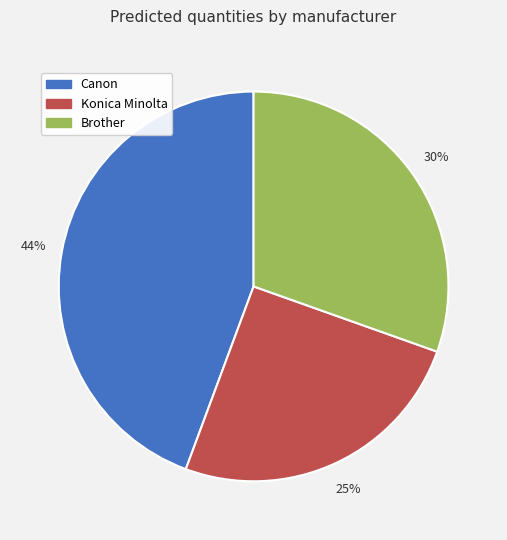

Does any single category account for the majority?

No